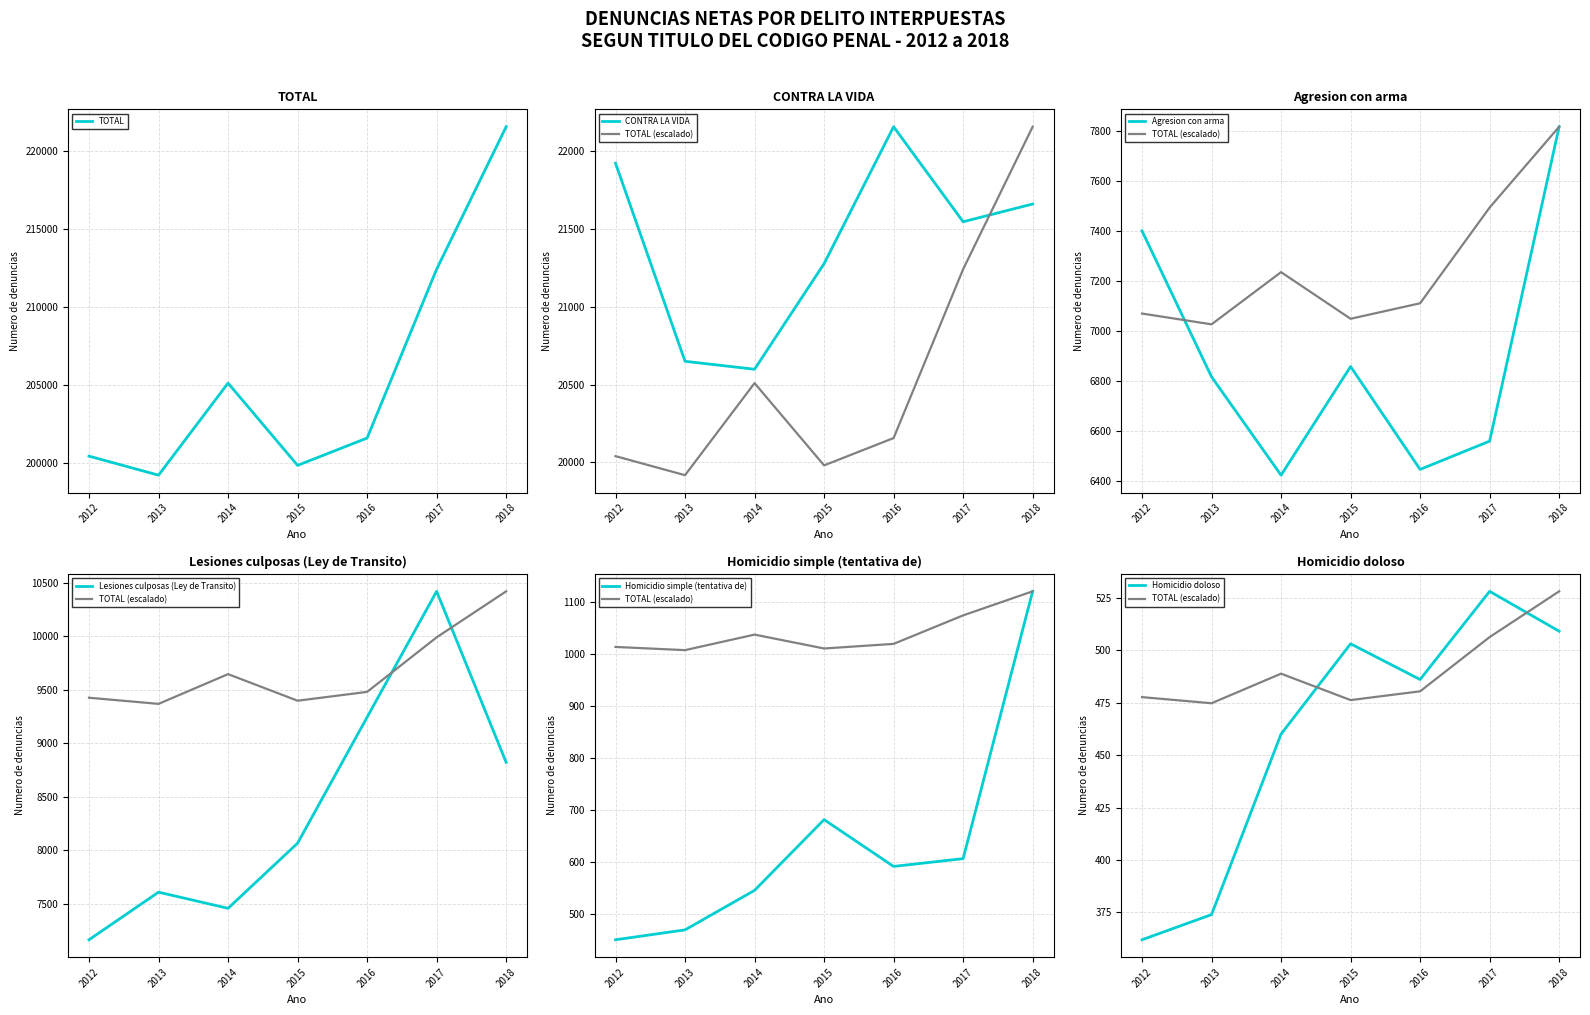

What is the value of the Agresion con arma point at the 5th from the left?

6448